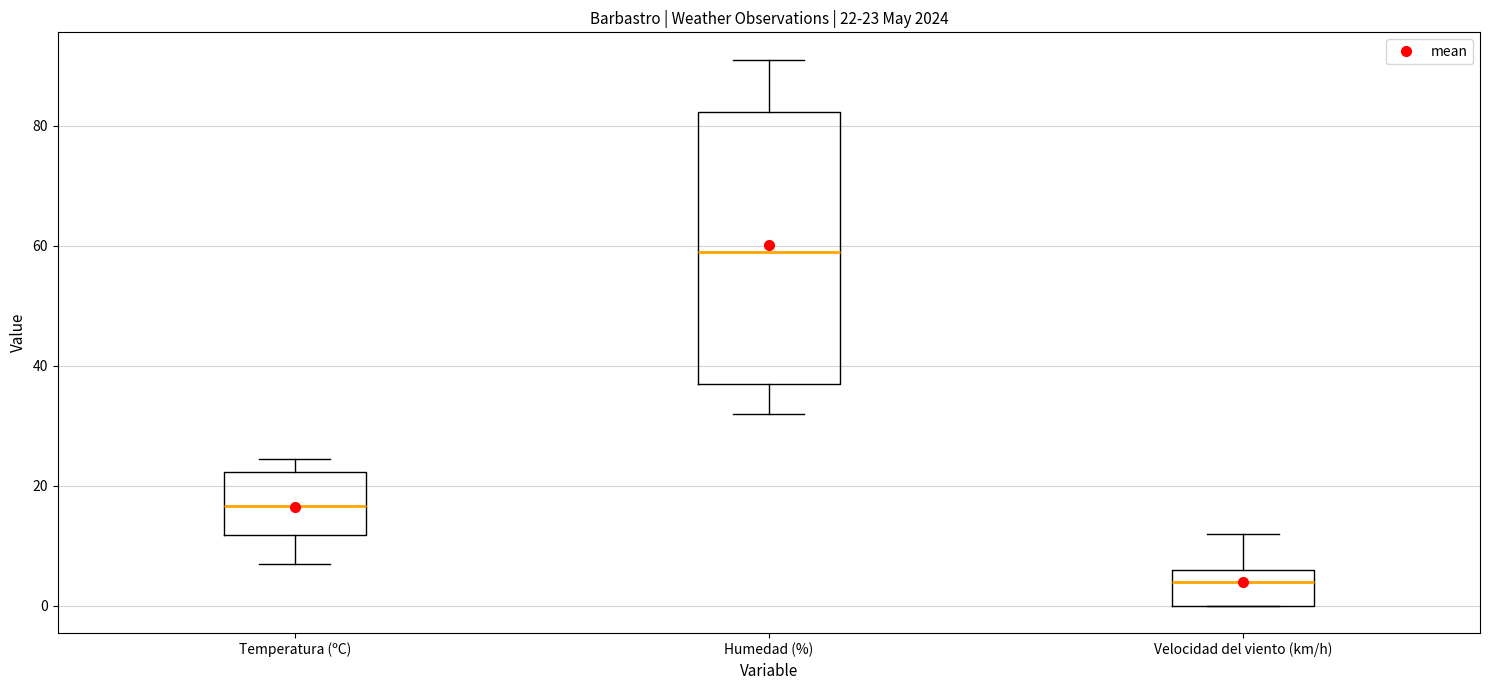

Which box is the tallest, from its lower edge to its upper edge?

Humedad (%)